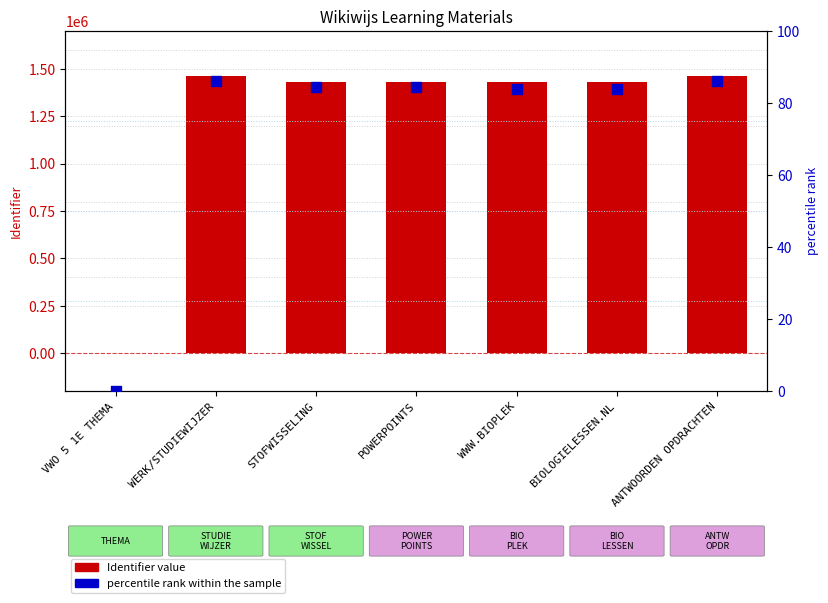

What is the total value across all series at WWW.BIOPLEK?

1433025.8